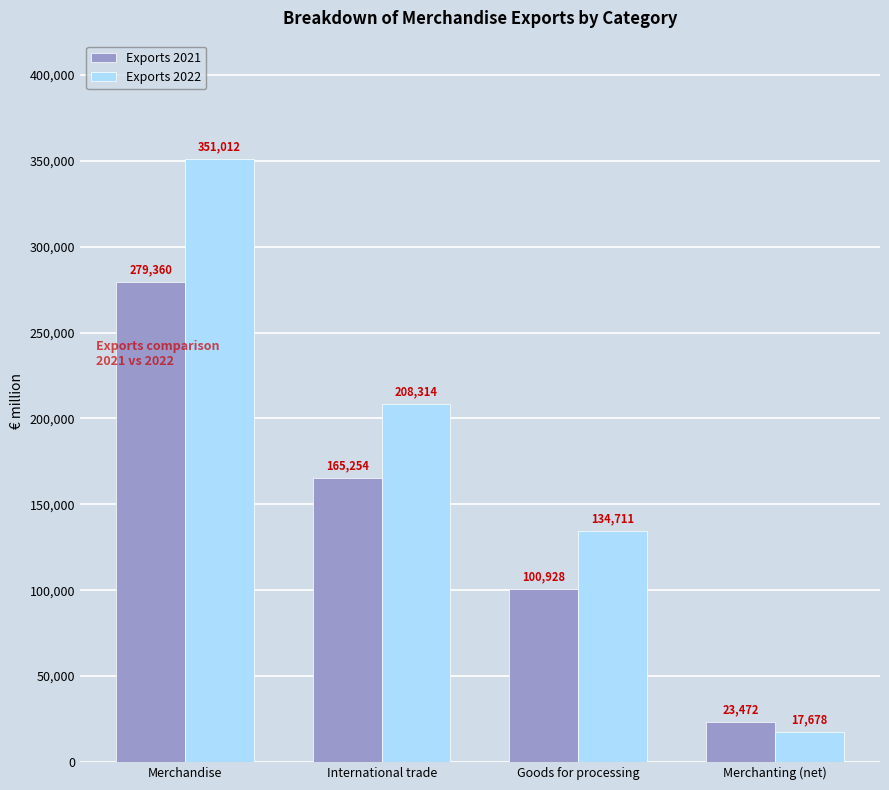

How many values in the Exports 2021 series are below 165254?

2